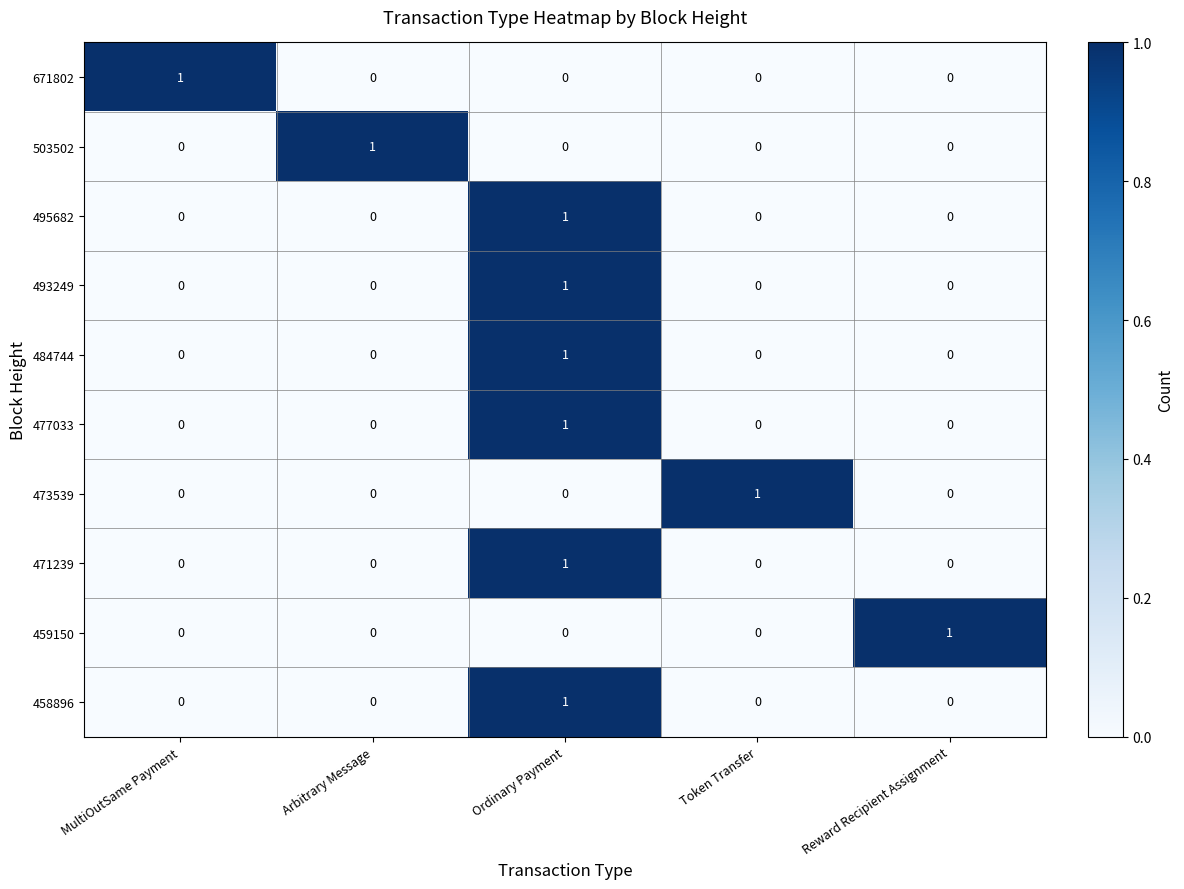

At how many categories does at least one series exceed 0?

5